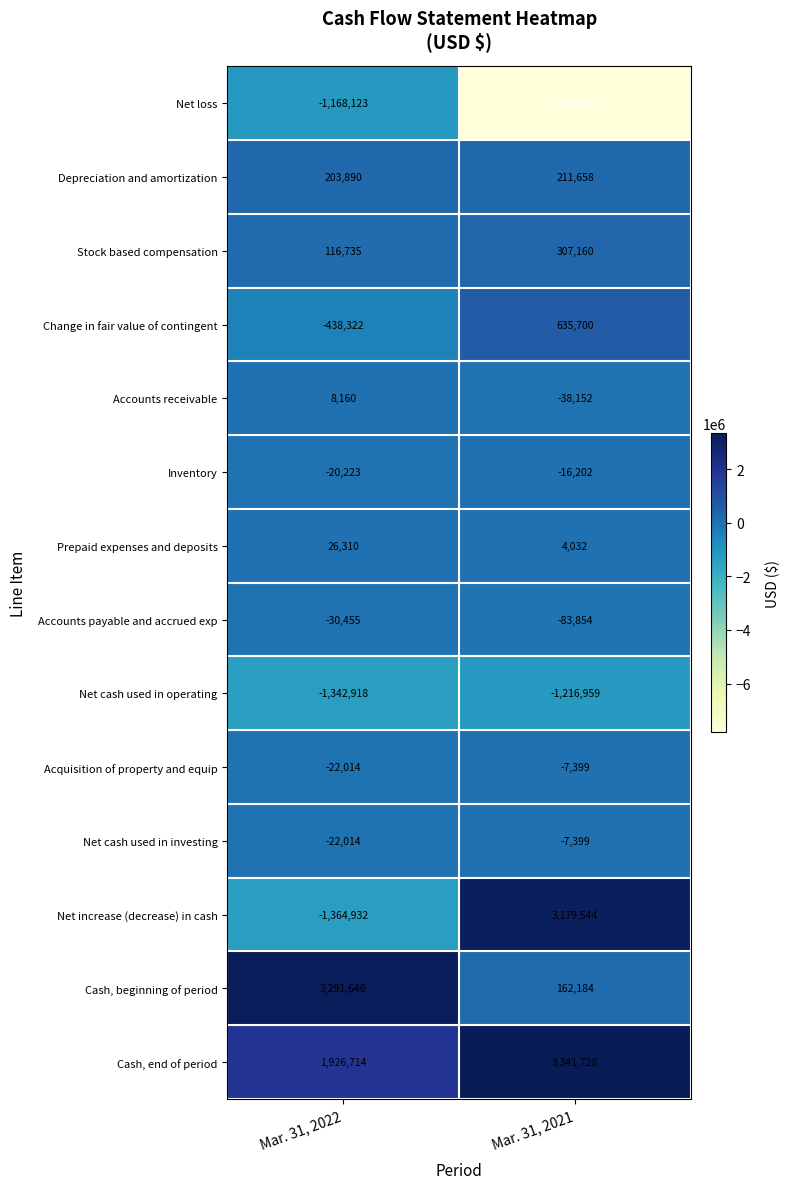

The Cash, end of period series shows 3341728 at Mar. 31, 2021. True or false?

True